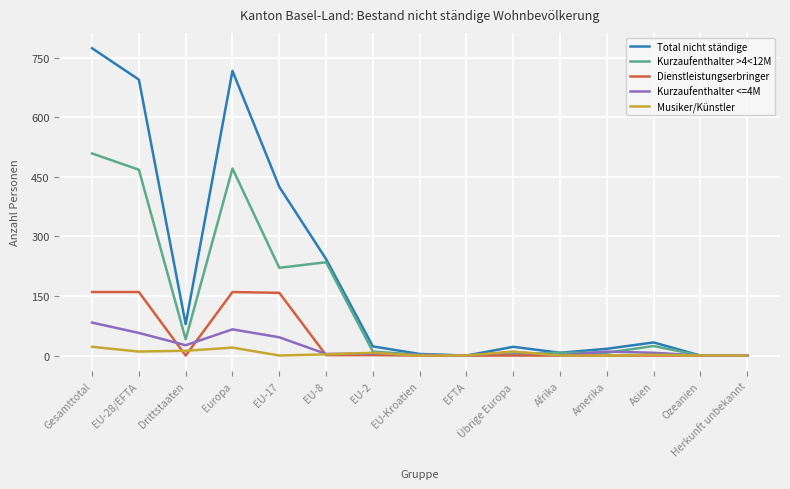

Which series has the widest spread of values?

Total nicht ständige